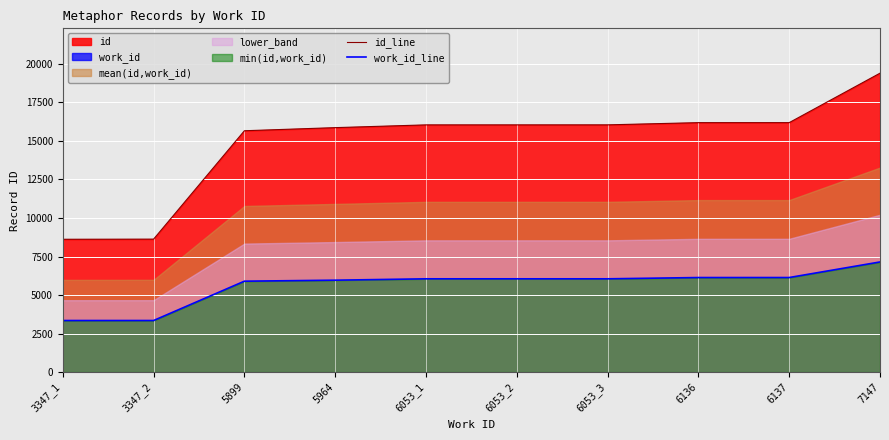

Which series changed the most between 3347_2 and 6137?

id_line